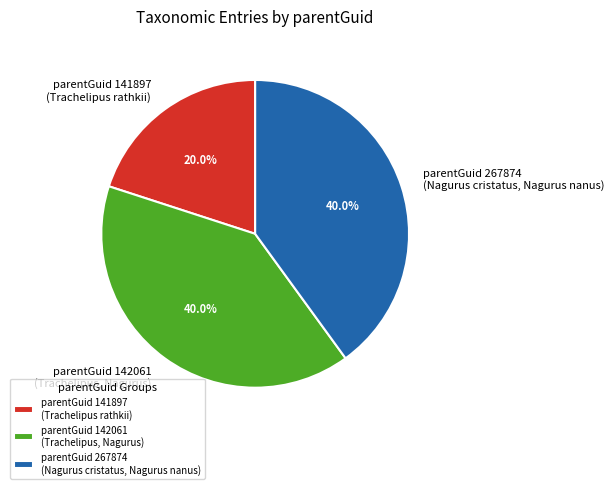

What percentage do parentGuid 267874 (Nagurus cristatus, Nagurus nanus) and parentGuid 141897 (Trachelipus rathkii) together represent?

60.0%